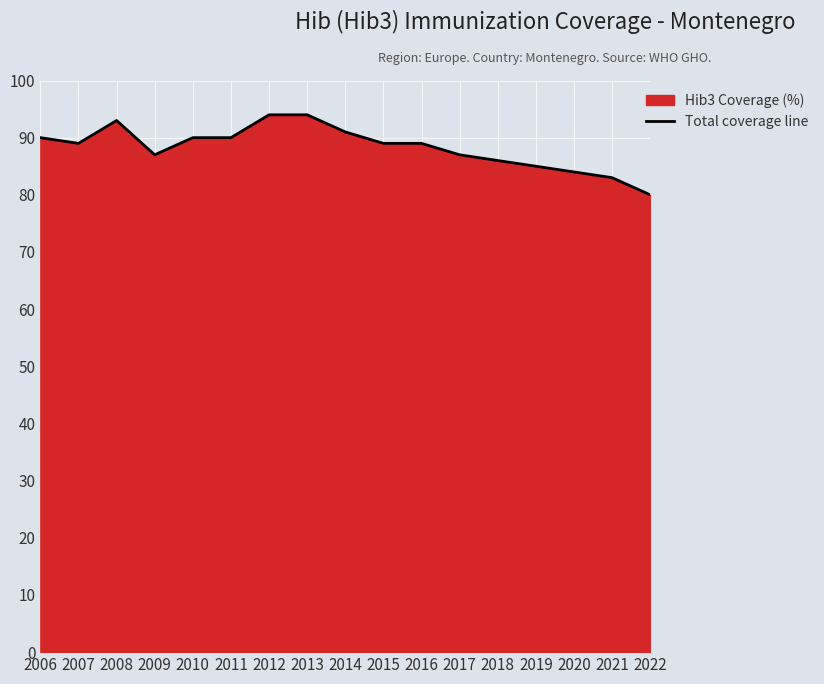

At which category does the data reach its first local peak?

2008